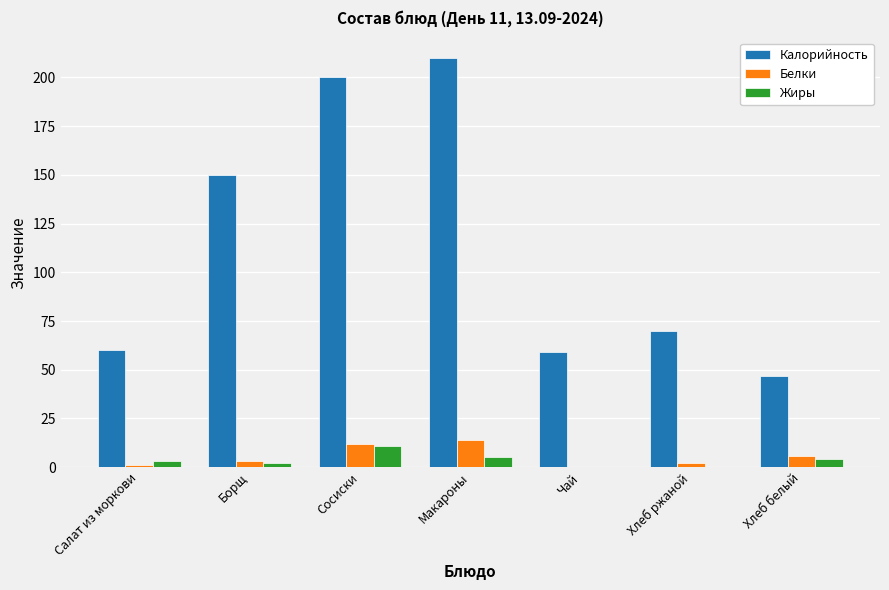

Which series changed the most between Сосиски and Хлеб ржаной?

Калорийность